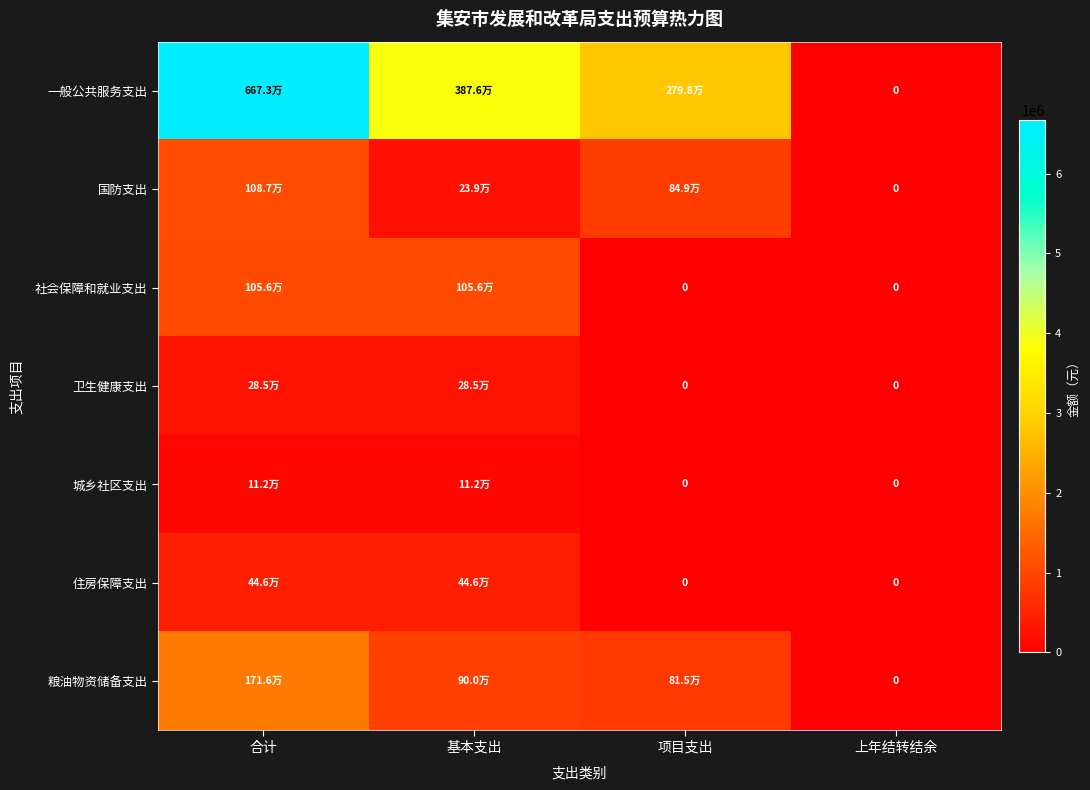

Rank the series at 上年结转结余 from highest to lowest value.

一般公共服务支出, 国防支出, 社会保障和就业支出, 卫生健康支出, 城乡社区支出, 住房保障支出, 粮油物资储备支出